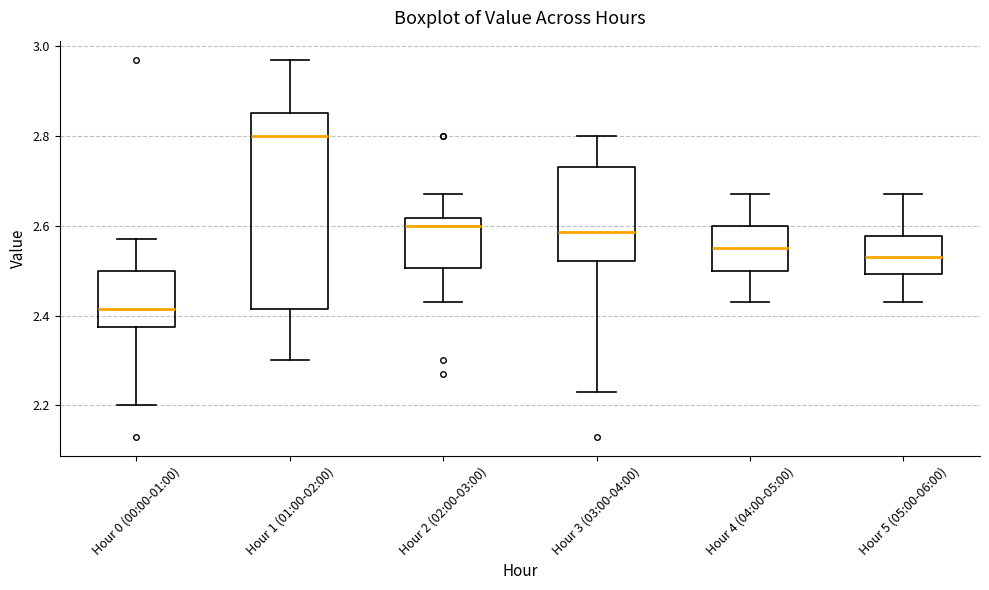

Comparing the boxes themselves (not the whiskers), which one is the tallest?

Hour 1 (01:00-02:00)